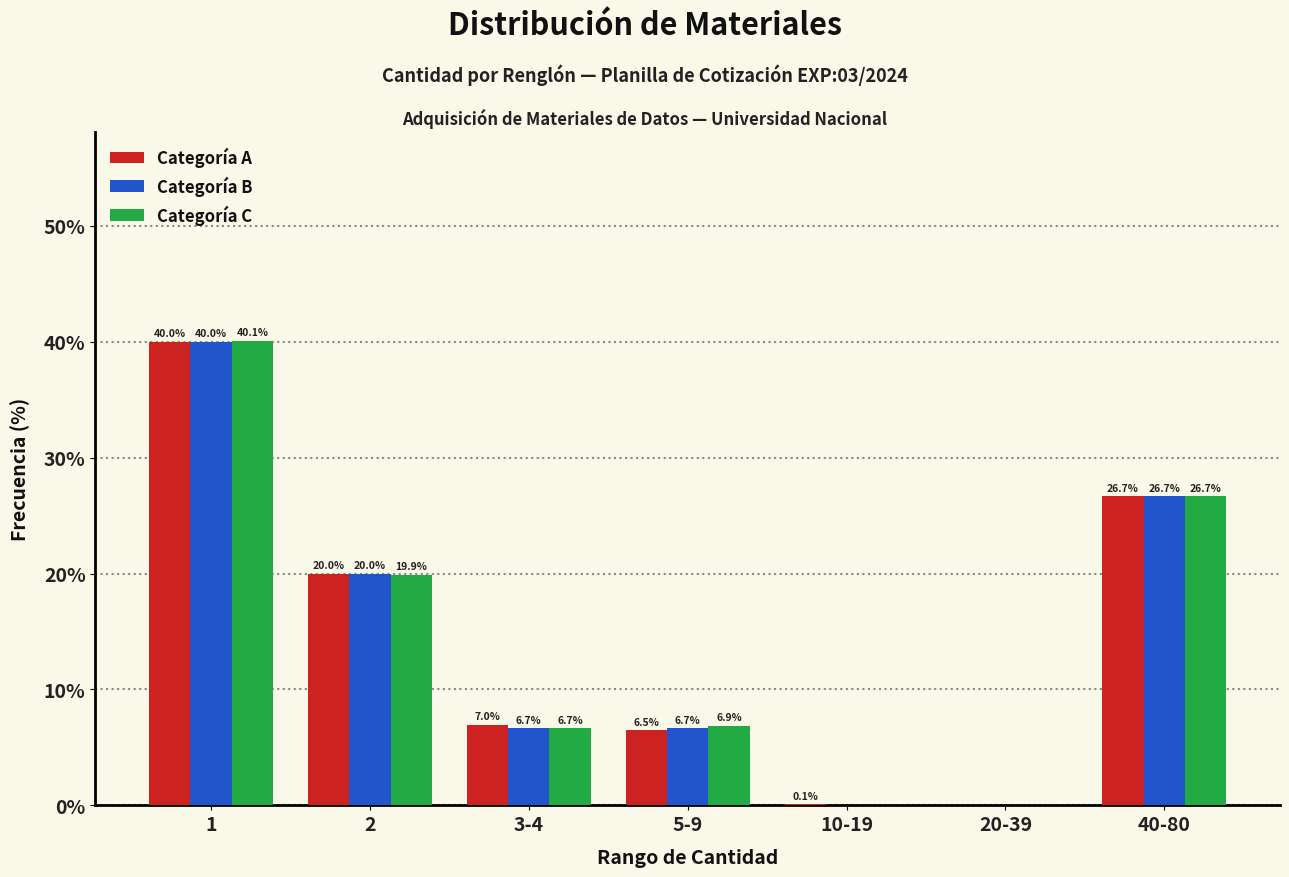

Reading left to right, transcribe all the data shown in this chart.

Categoría A: 1=40.0	2=20.0	3-4=7.0	5-9=6.5	10-19=0.1	20-39=0.0	40-80=26.7
Categoría B: 1=40.0	2=20.0	3-4=6.7	5-9=6.7	10-19=0.0	20-39=0.0	40-80=26.7
Categoría C: 1=40.1	2=19.9	3-4=6.7	5-9=6.9	10-19=0.0	20-39=0.0	40-80=26.7